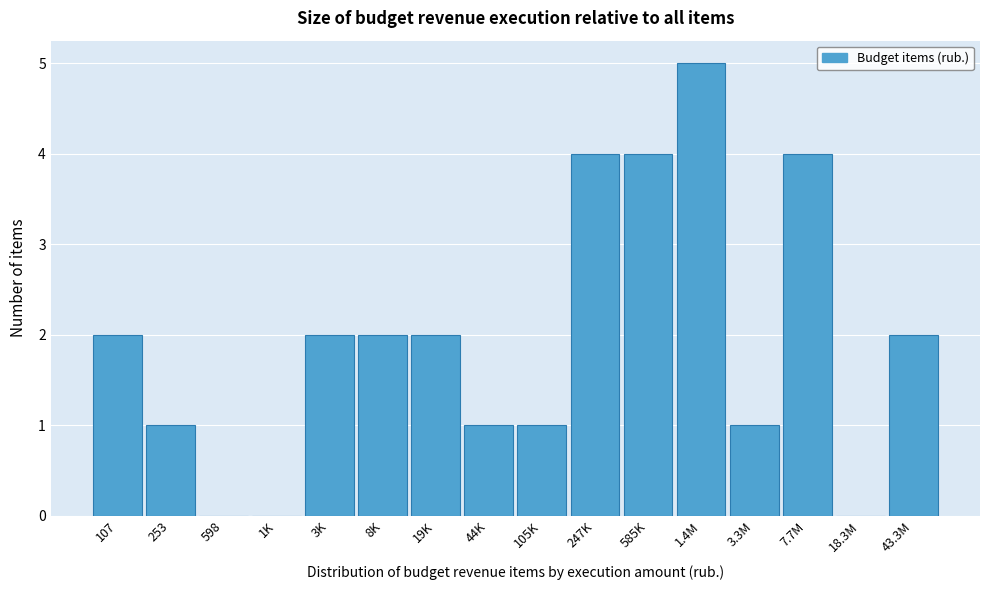

Reading right to left, what are all the values shown in this chart?

43.3M=2	18.3M=0	7.7M=4	3.3M=1	1.4M=5	585K=4	247K=4	105K=1	44K=1	19K=2	8K=2	3K=2	1K=0	598=0	253=1	107=2